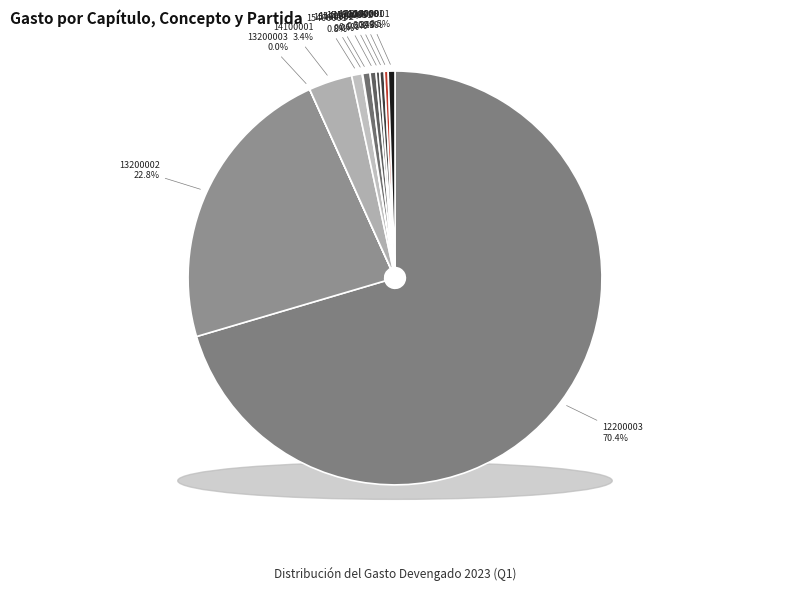

To the nearest percent, what percentage of the pie is Servicios personales 13200002?

23%